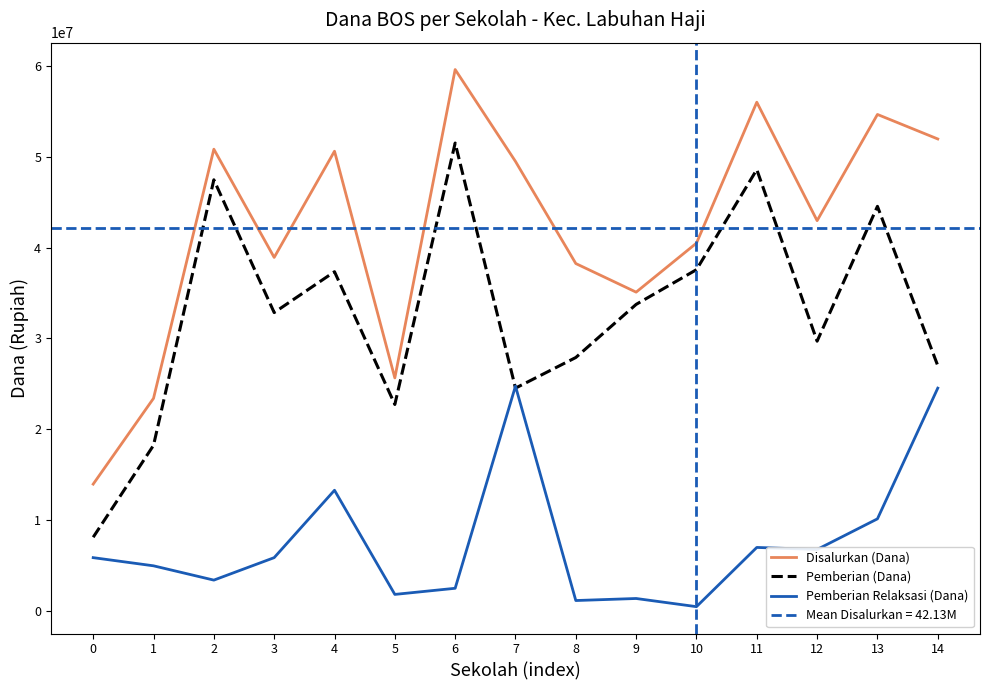

What is the approximate value of Pemberian Relaksasi (Dana) at 11, to the nearest 50?

6975000